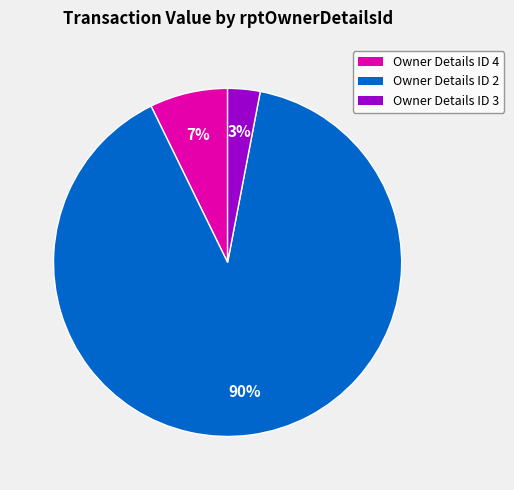

To the nearest percent, what is the average slice percentage?

33%